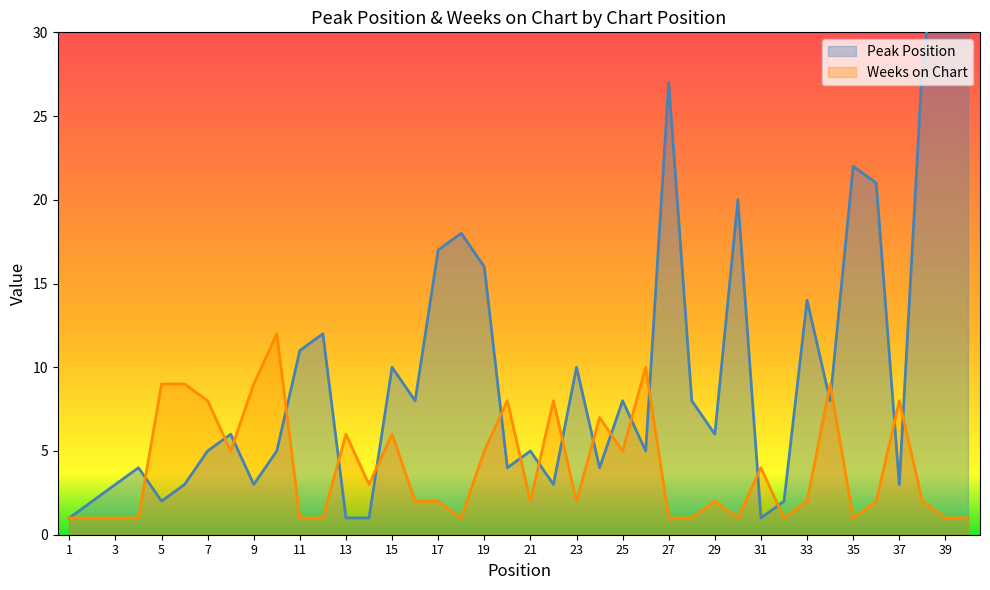

The Peak Position series shows 2 at 3. True or false?

False